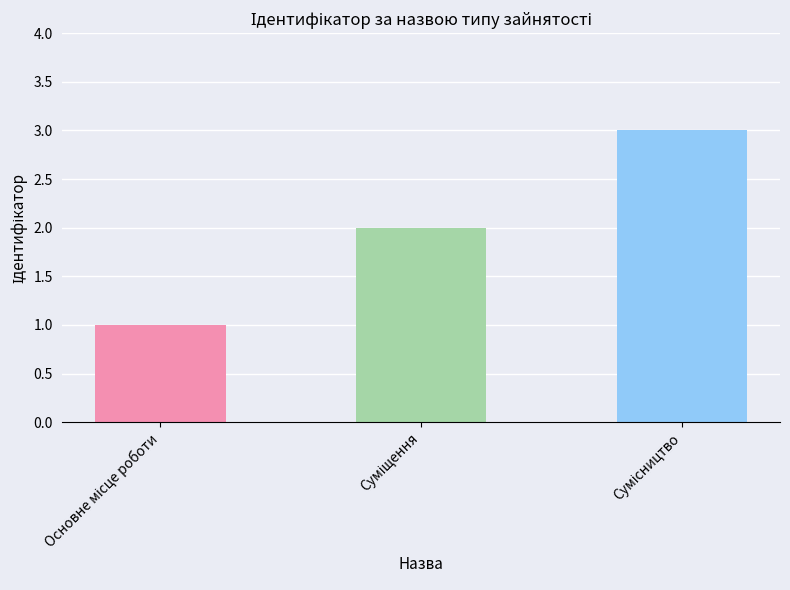

What is the sum of all values?

6